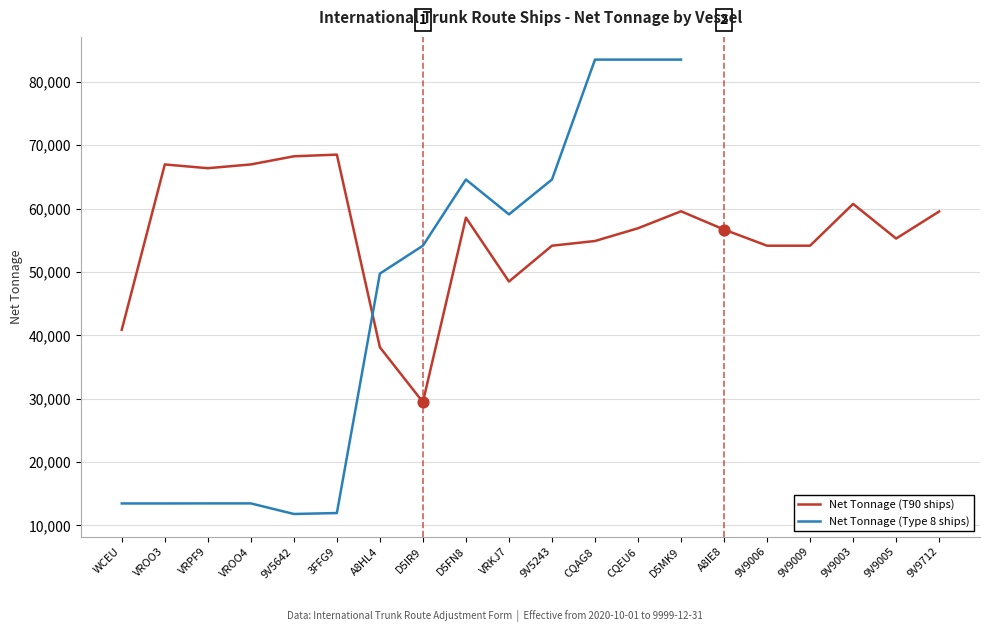

At how many categories does at least one series exceed 20661?

20